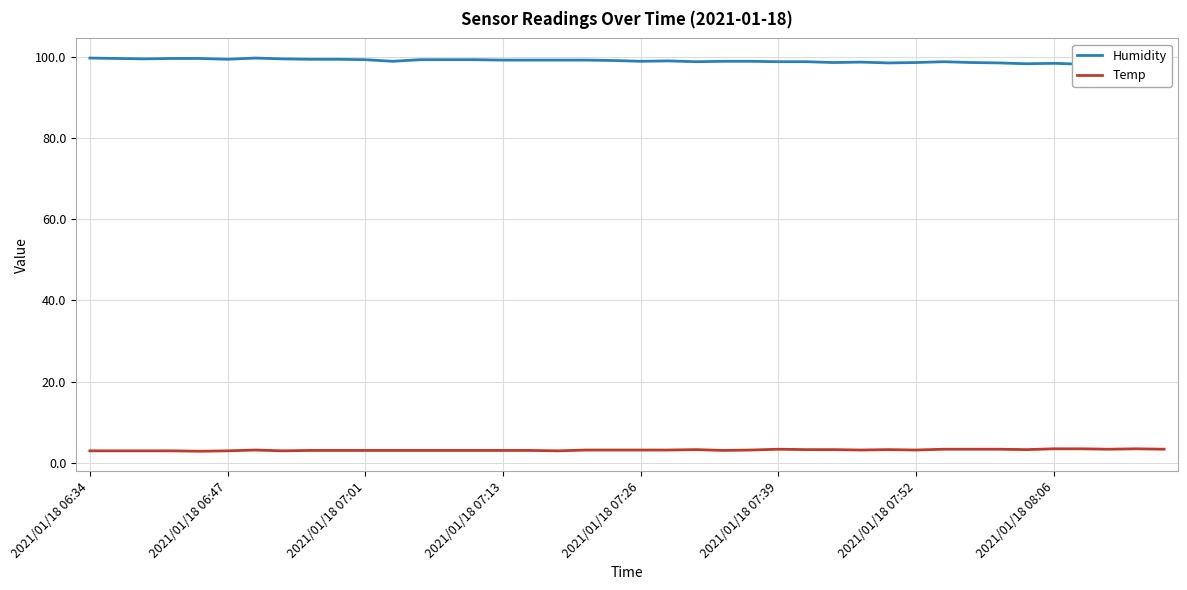

List the series in order of their peak value, highest first.

Humidity, Temp